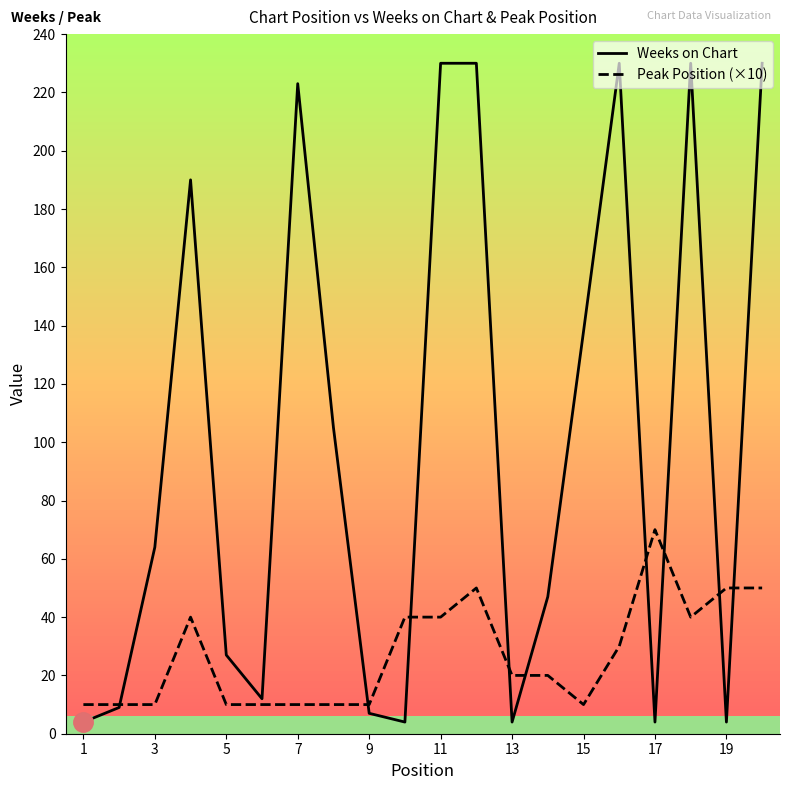

What is the greatest value displayed?

230